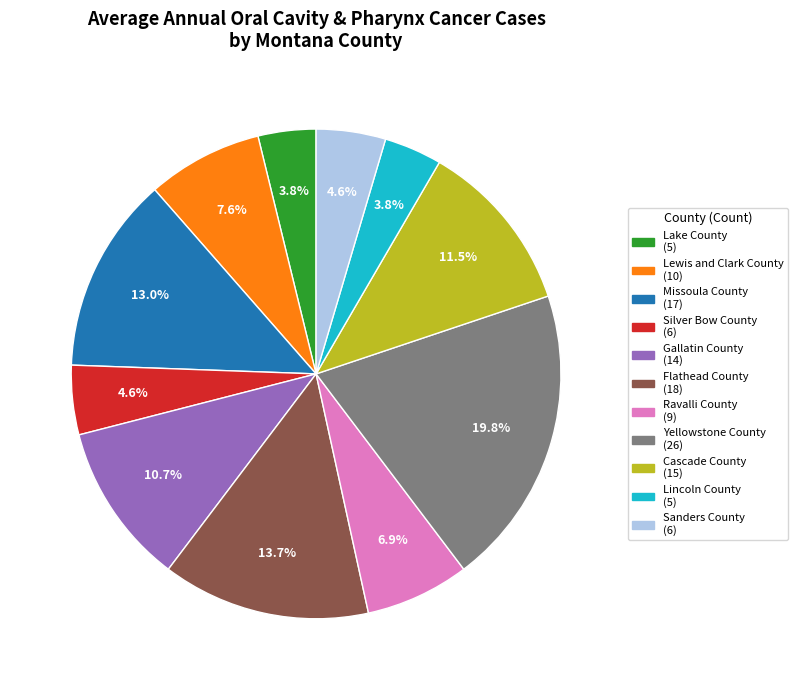

To the nearest percent, what is the average slice percentage?

9%